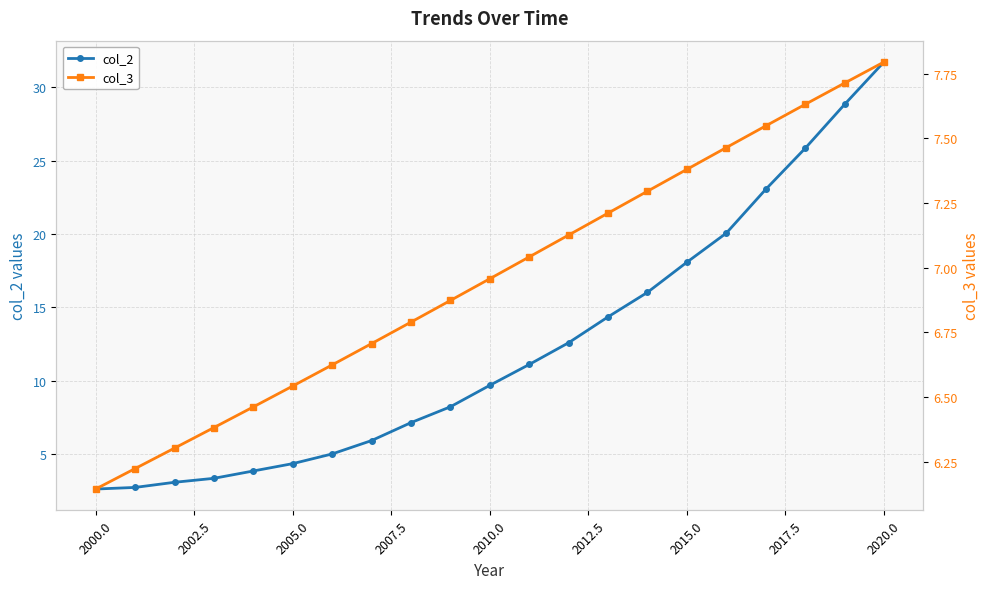

At which label does col_2 reach its peak?

2020.0